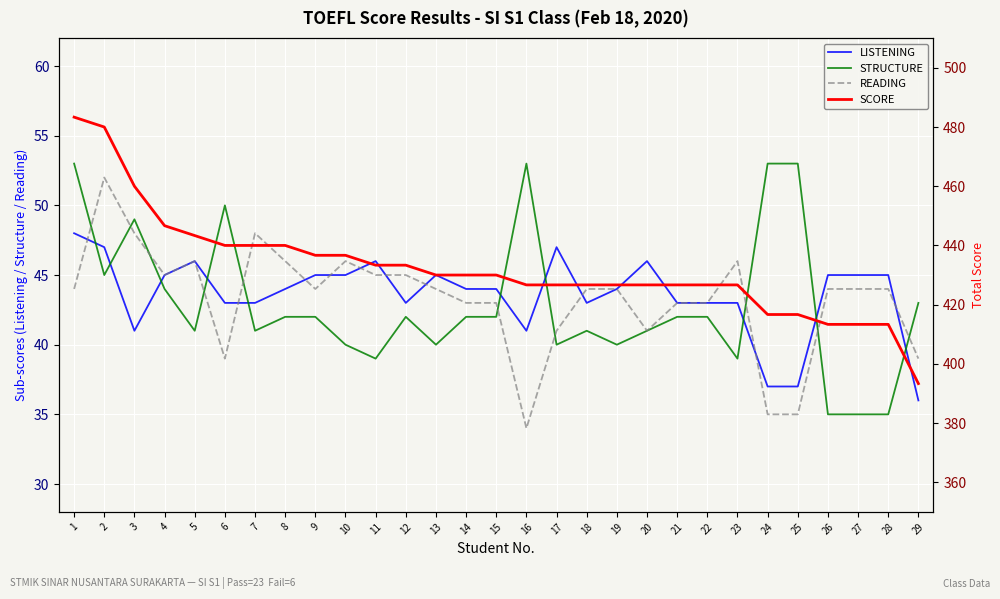

True or false: SCORE and STRUCTURE intersect in this chart.

False